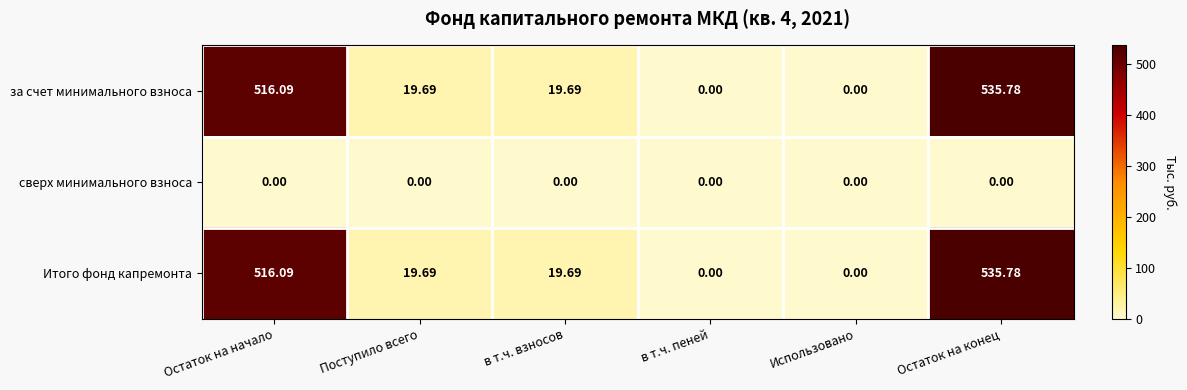

At which category does the chart reach its peak across all series?

Остаток на конец